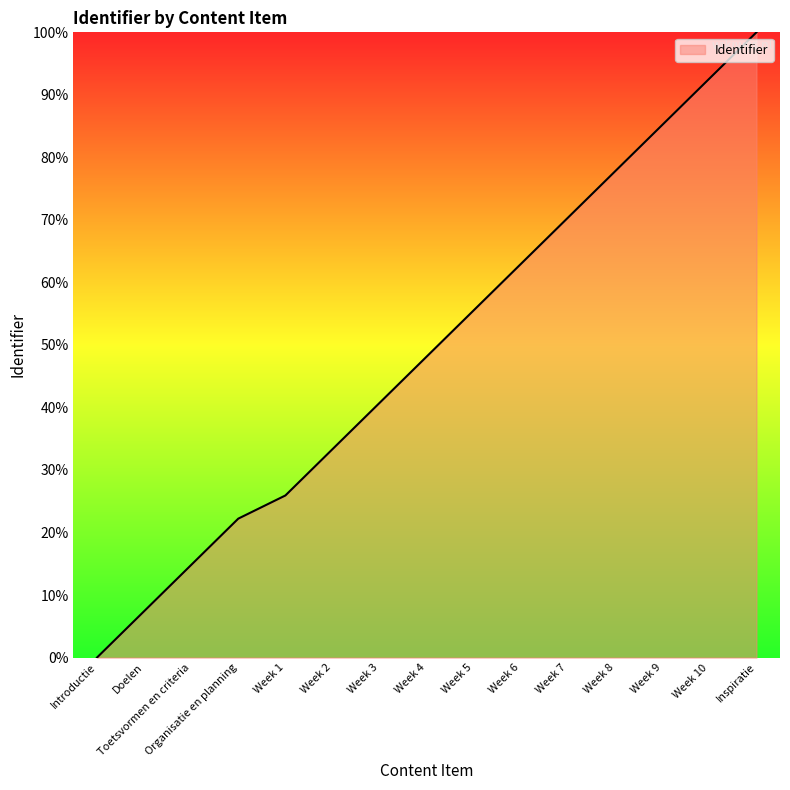

What is the change in value from Week 9 to Week 10?

+7.4